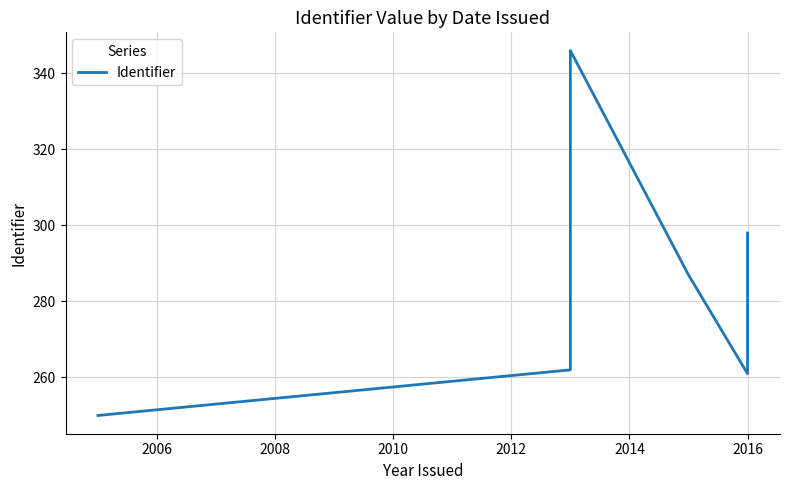

How many values are below 287?

3